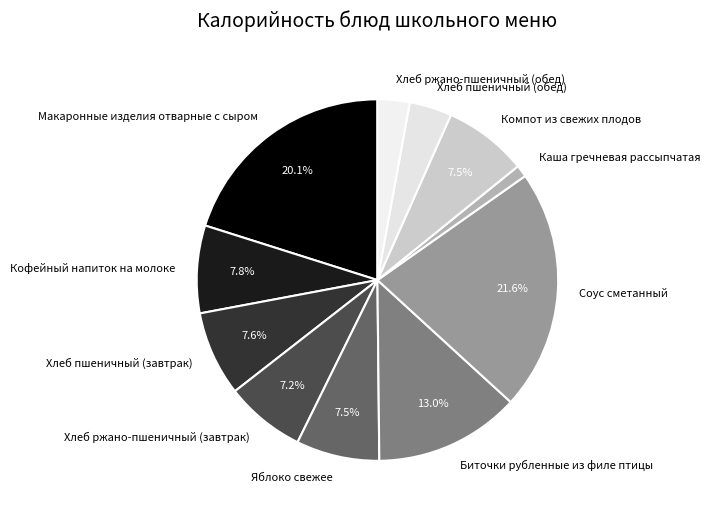

Approximately how many times larger is the value at Кофейный напиток на молоке compared to Хлеб пшеничный (завтрак)?

1.0